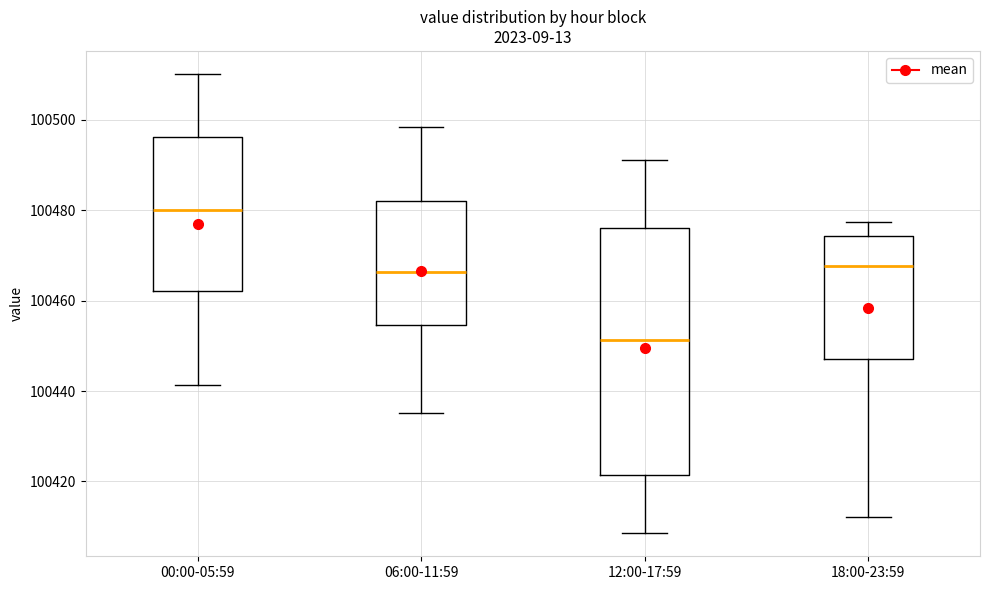

Which box is the tallest, from its lower edge to its upper edge?

12:00-17:59